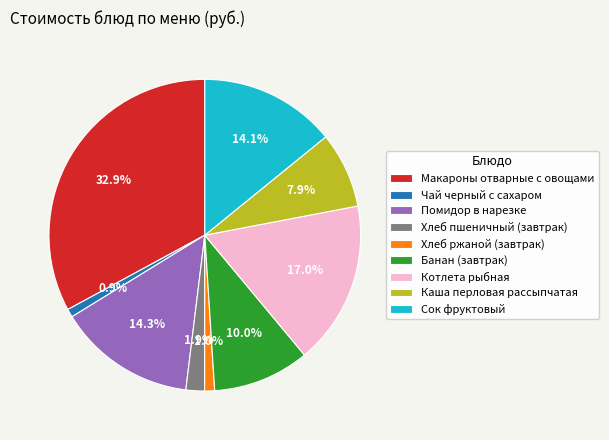

What is the largest slice in the pie chart?

Макароны отварные с овощами